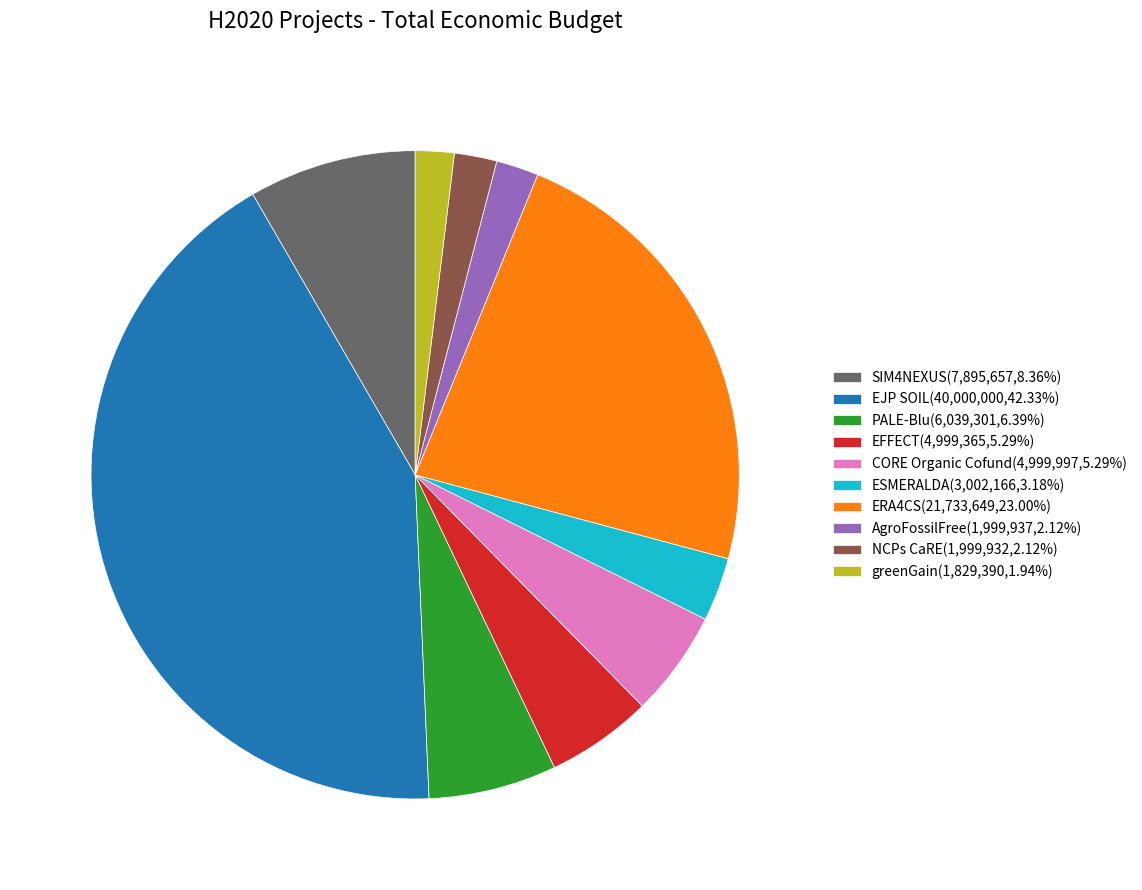

Is the sum of NCPs CaRE(1,999,932,2.12%) and AgroFossilFree(1,999,937,2.12%) greater than half?

No